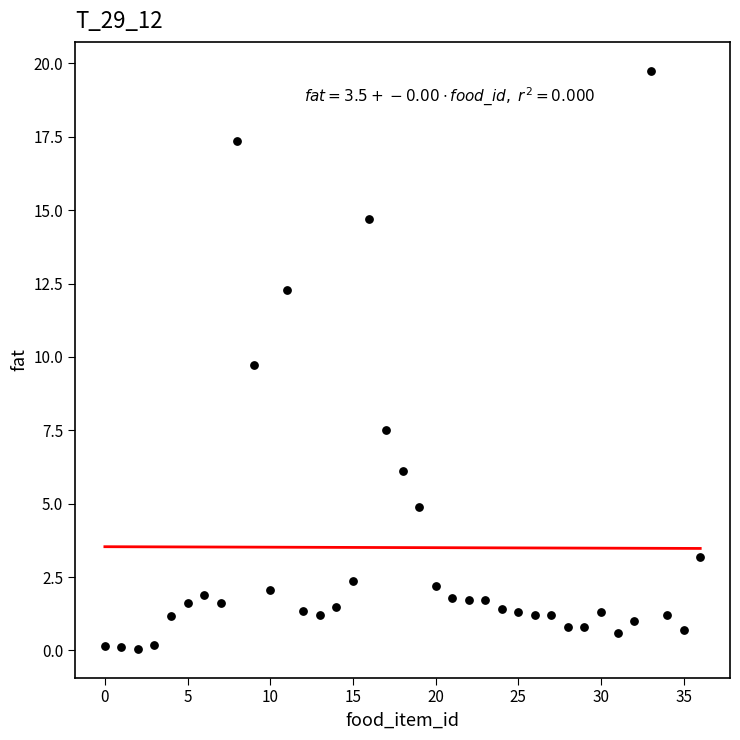

What is the range of Y values (max minus min)?

19.7